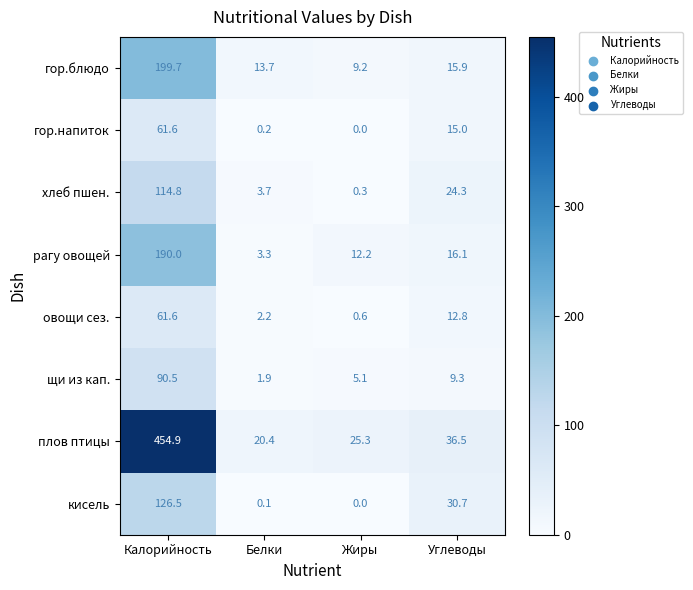

Which series has the largest total across all categories?

плов птицы